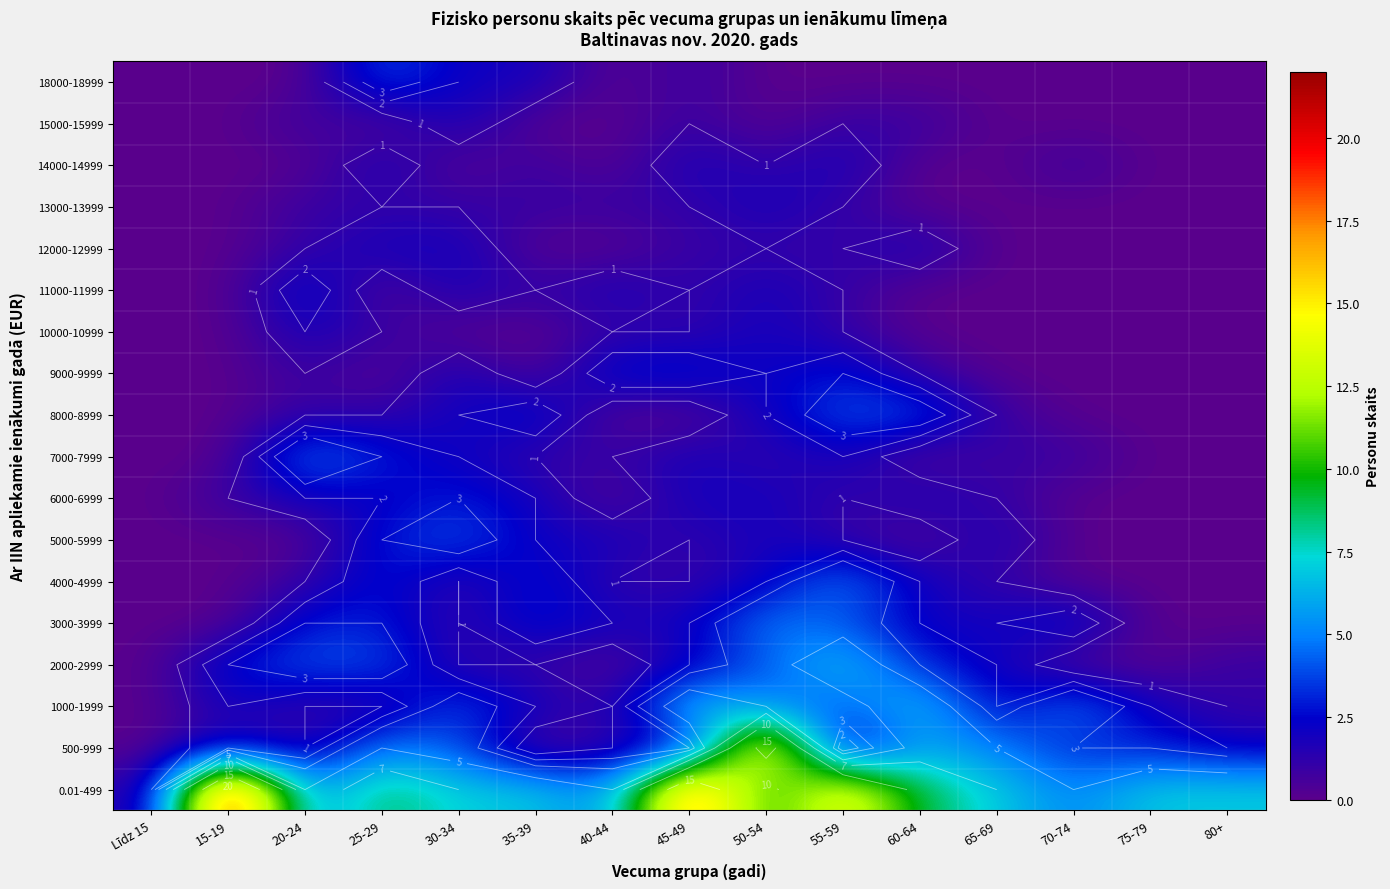

At which category is the sum across all series the highest?

50-54